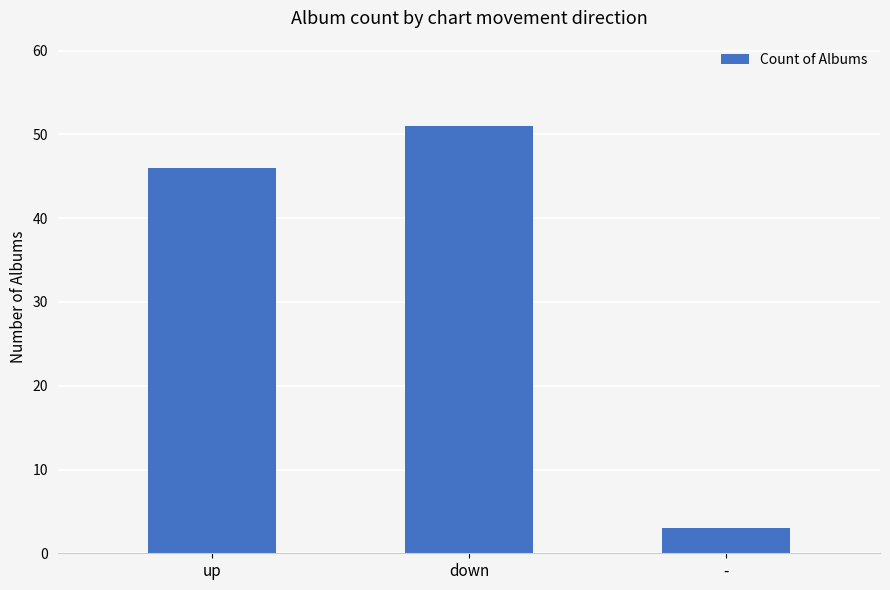

Reading left to right, what are all the values shown in this chart?

46	51	3